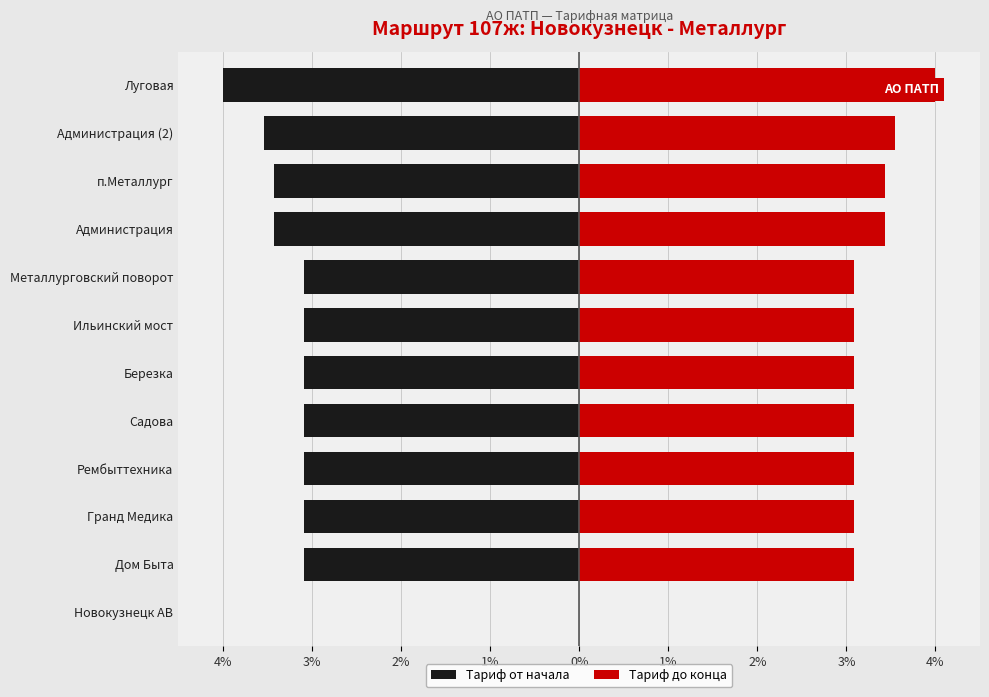

Does the chart contain stacked bars?

No